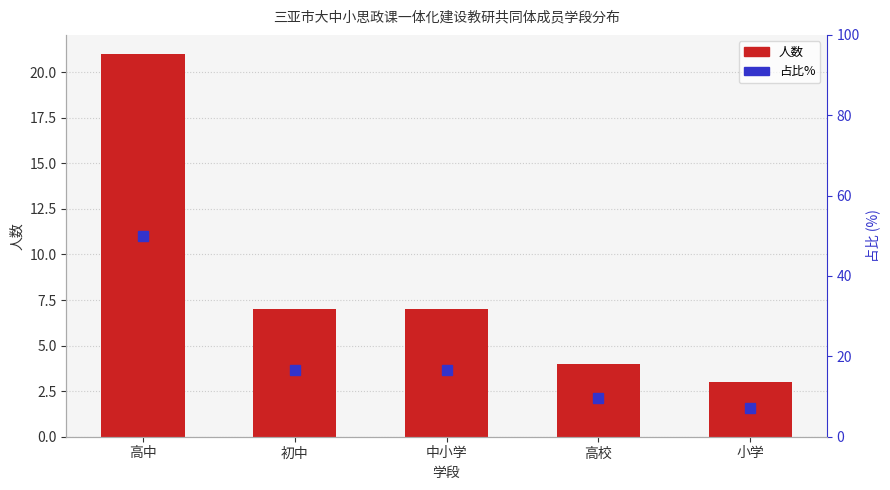

At 初中, list the series in order from smallest to largest.

人数, 占比%